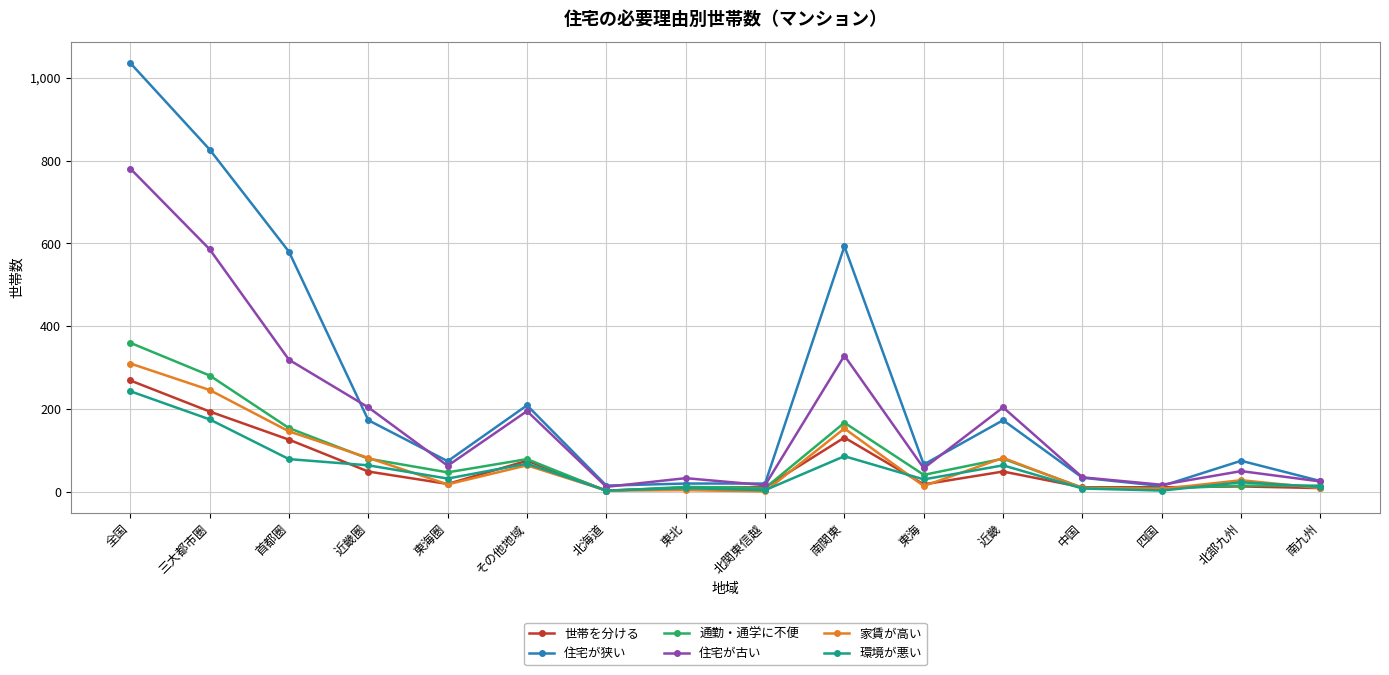

Which category has the highest value in the 住宅が古い series?

全国